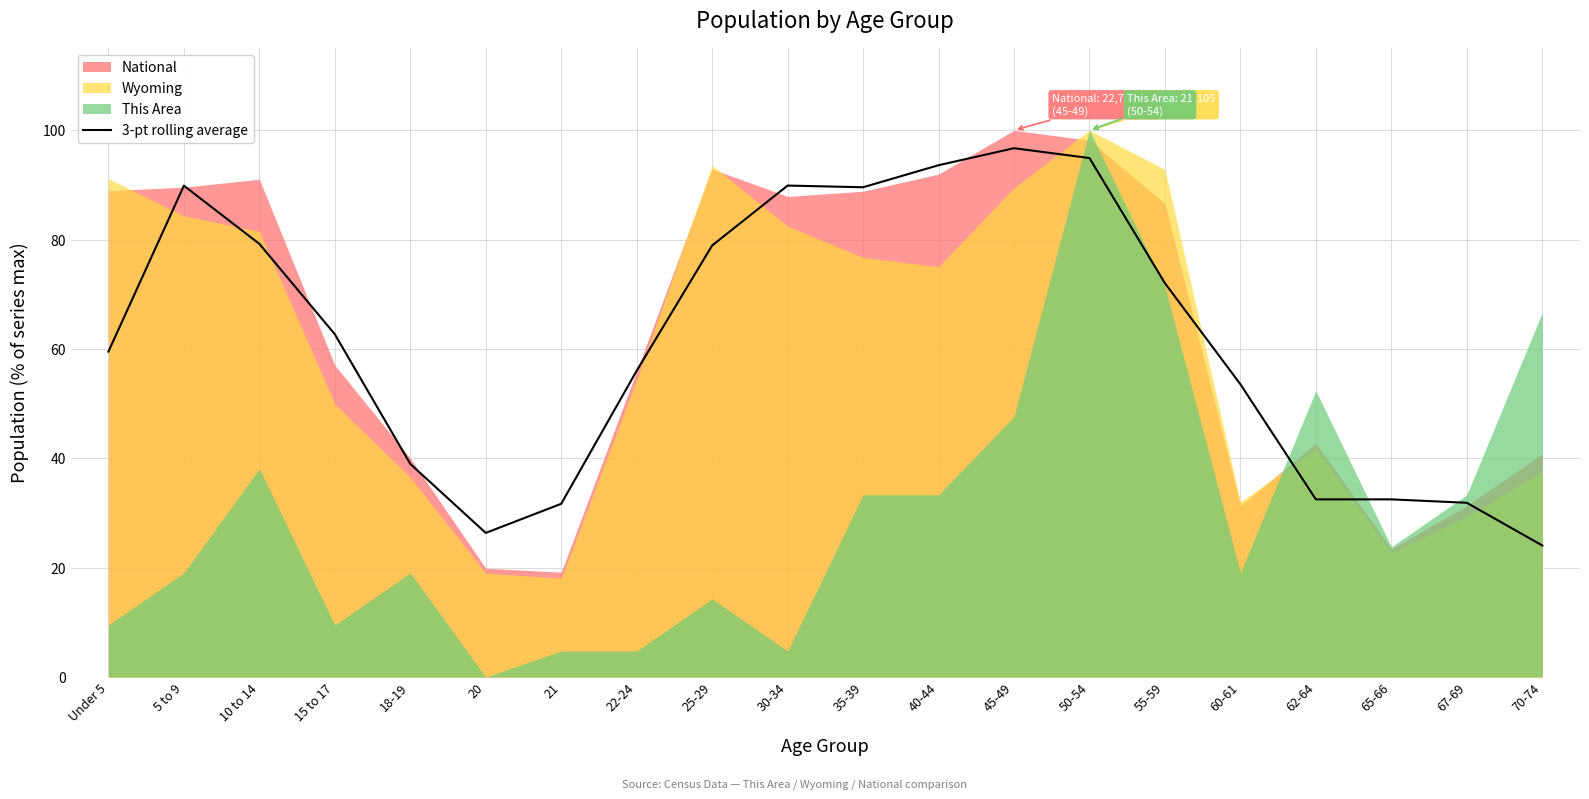

Reading left to right, list all the values displayed in this chart.

Under 5=59.5	5 to 9=89.9	10 to 14=79.2	15 to 17=62.7	18-19=39.0	20=26.4	21=31.7	22-24=56.0	25-29=78.9	30-34=89.9	35-39=89.6	40-44=93.6	45-49=96.7	50-54=94.9	55-59=72.0	60-61=53.6	62-64=32.5	65-66=32.5	67-69=31.9	70-74=24.1